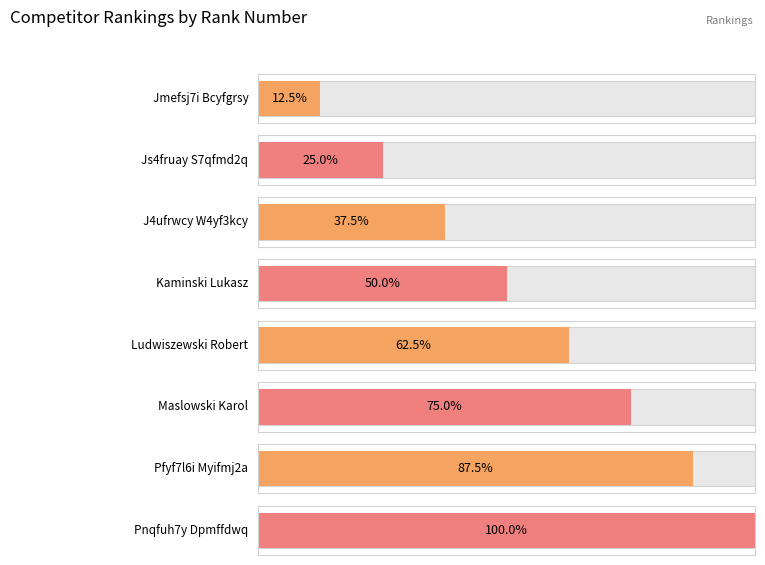

What is the greatest value displayed?

8